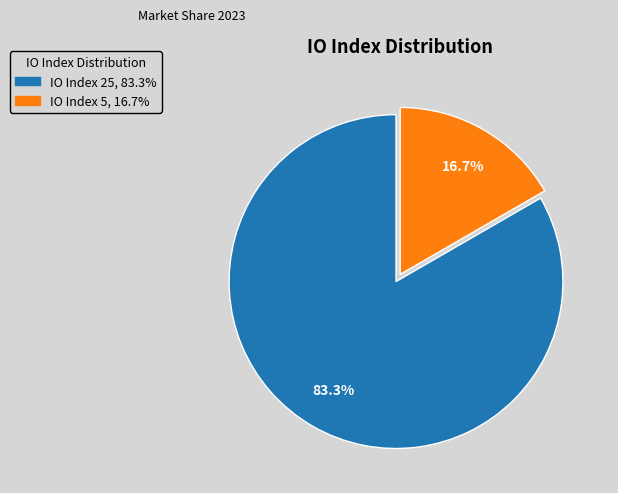

Does any single category account for the majority?

Yes